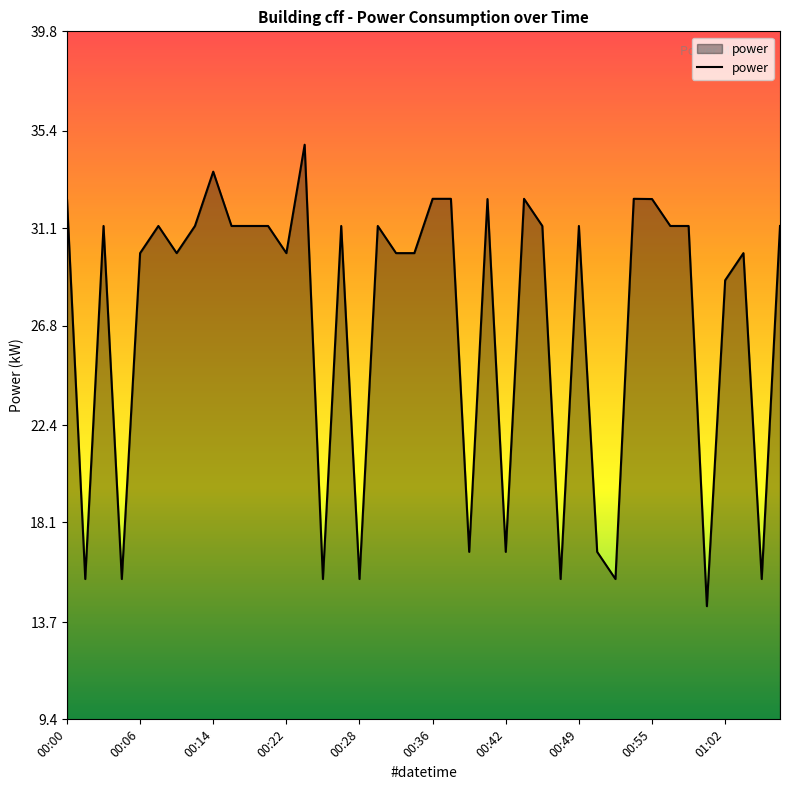

What is the maximum value shown in the chart?

34.8